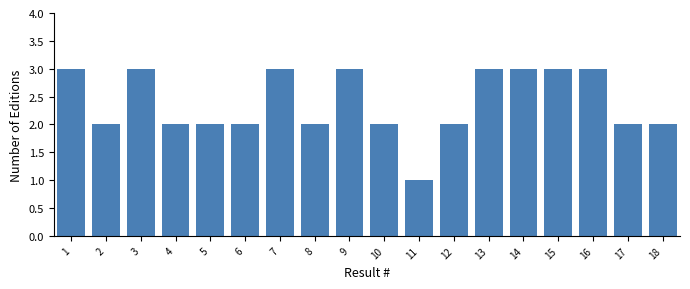

Reading left to right, what are all the values shown in this chart?

3	2	3	2	2	2	3	2	3	2	1	2	3	3	3	3	2	2